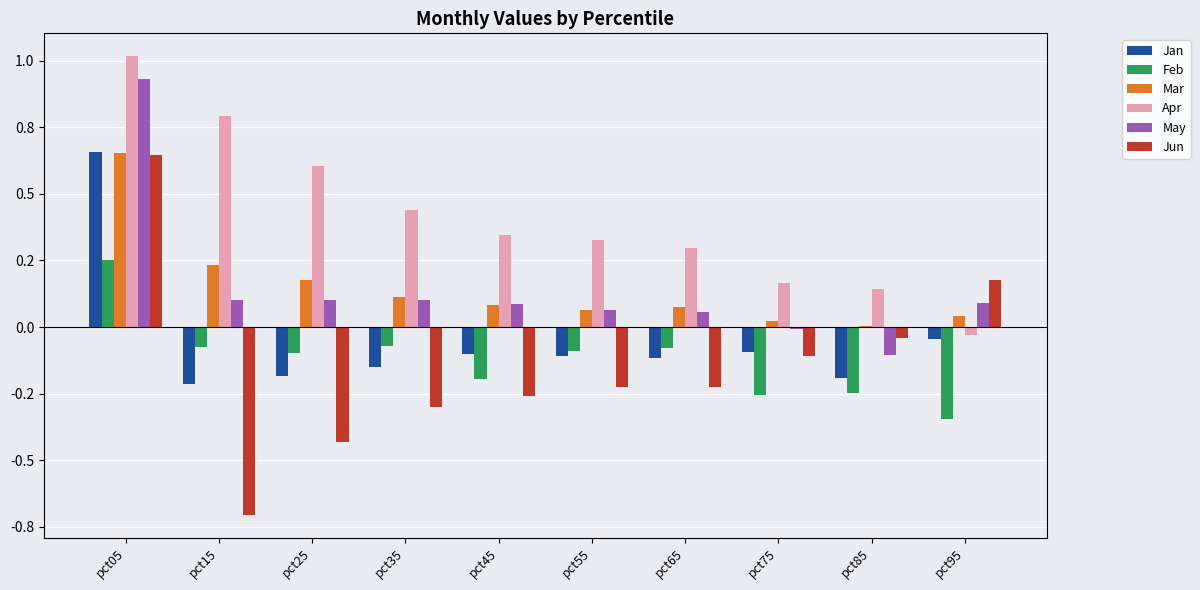

Which series has the largest range (max minus min)?

Jun